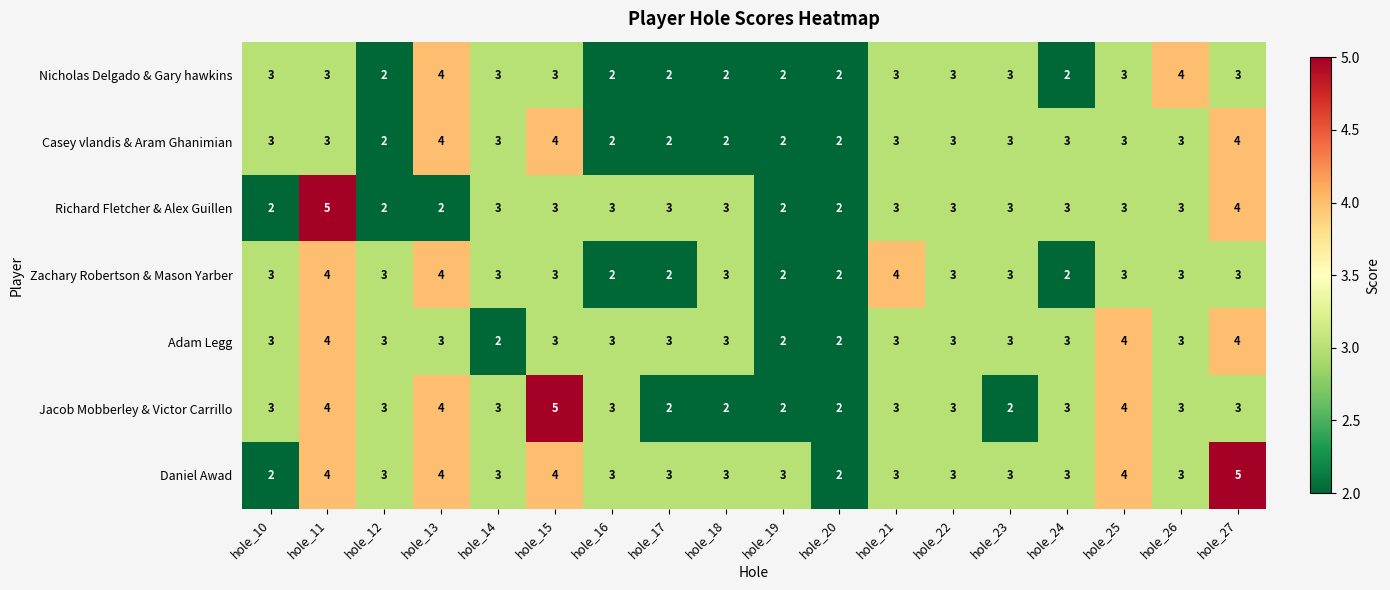

How many Adam Legg values are between 3 and 4?

15